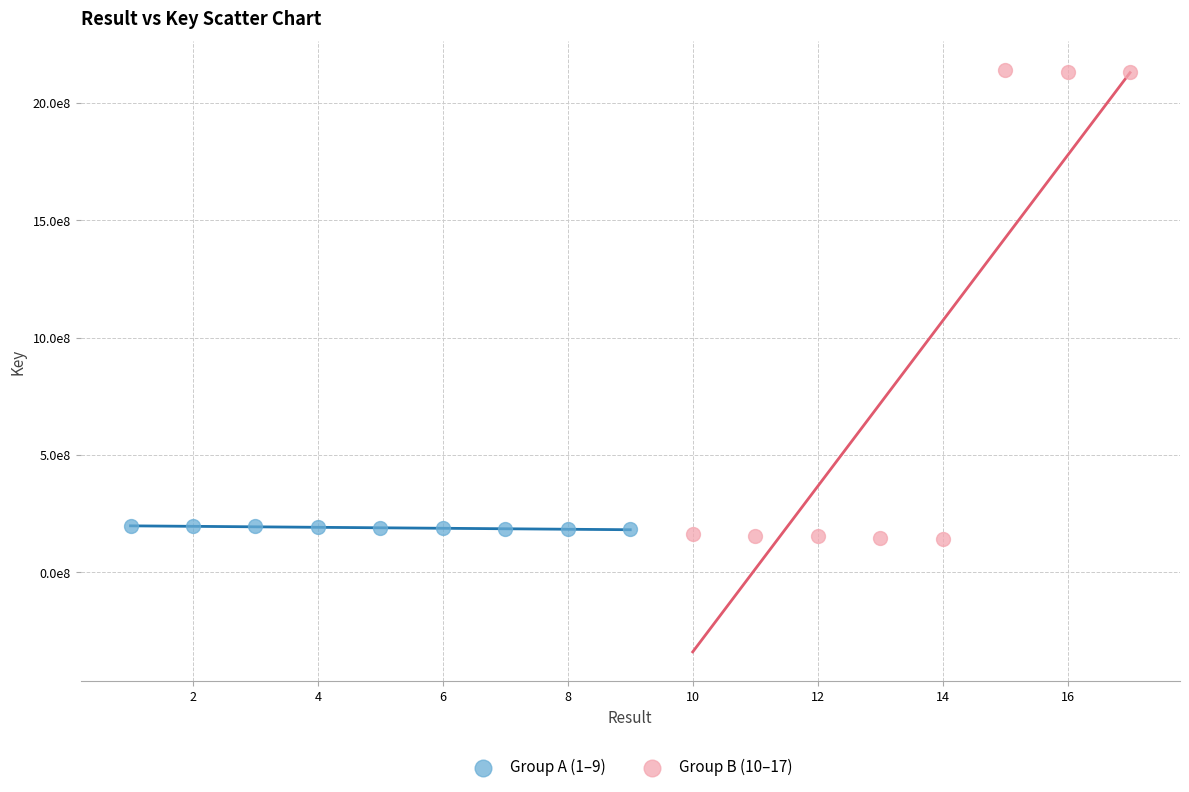

Which series has the largest Y range (max minus min)?

Group B (10–17)